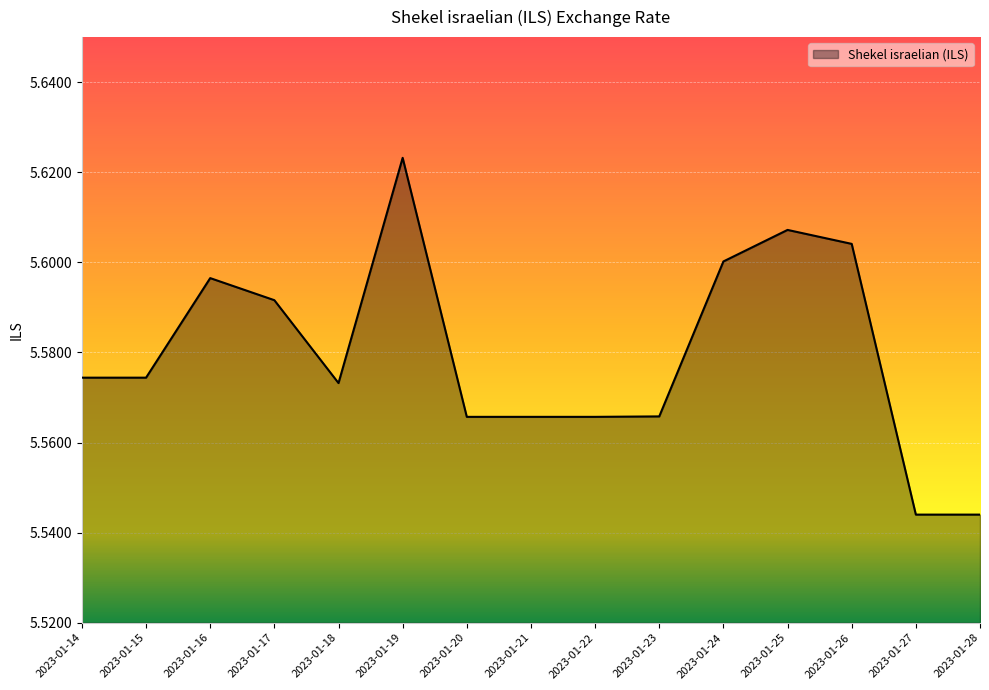

Which category has the highest value across all series?

2023-01-19